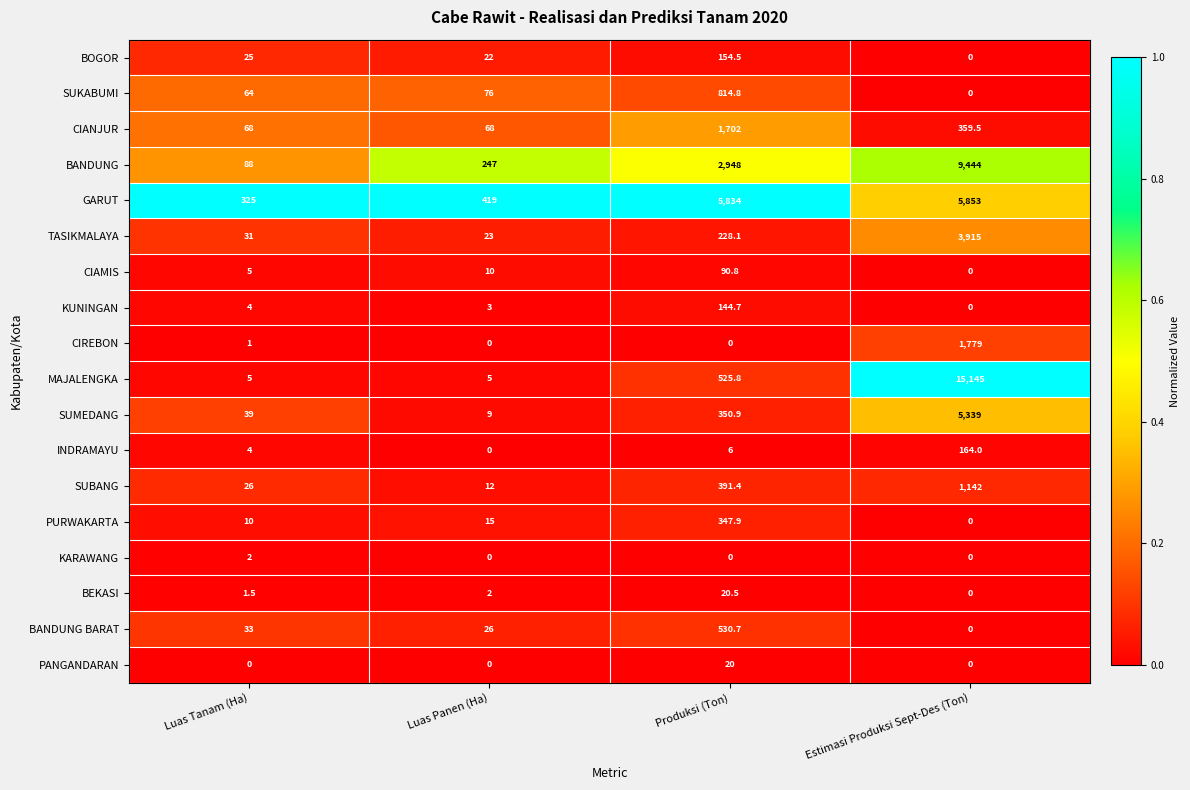

What is the sum of the TASIKMALAYA values at Luas Tanam (Ha) and Estimasi Produksi Sept-Des (Ton)?

3946.0